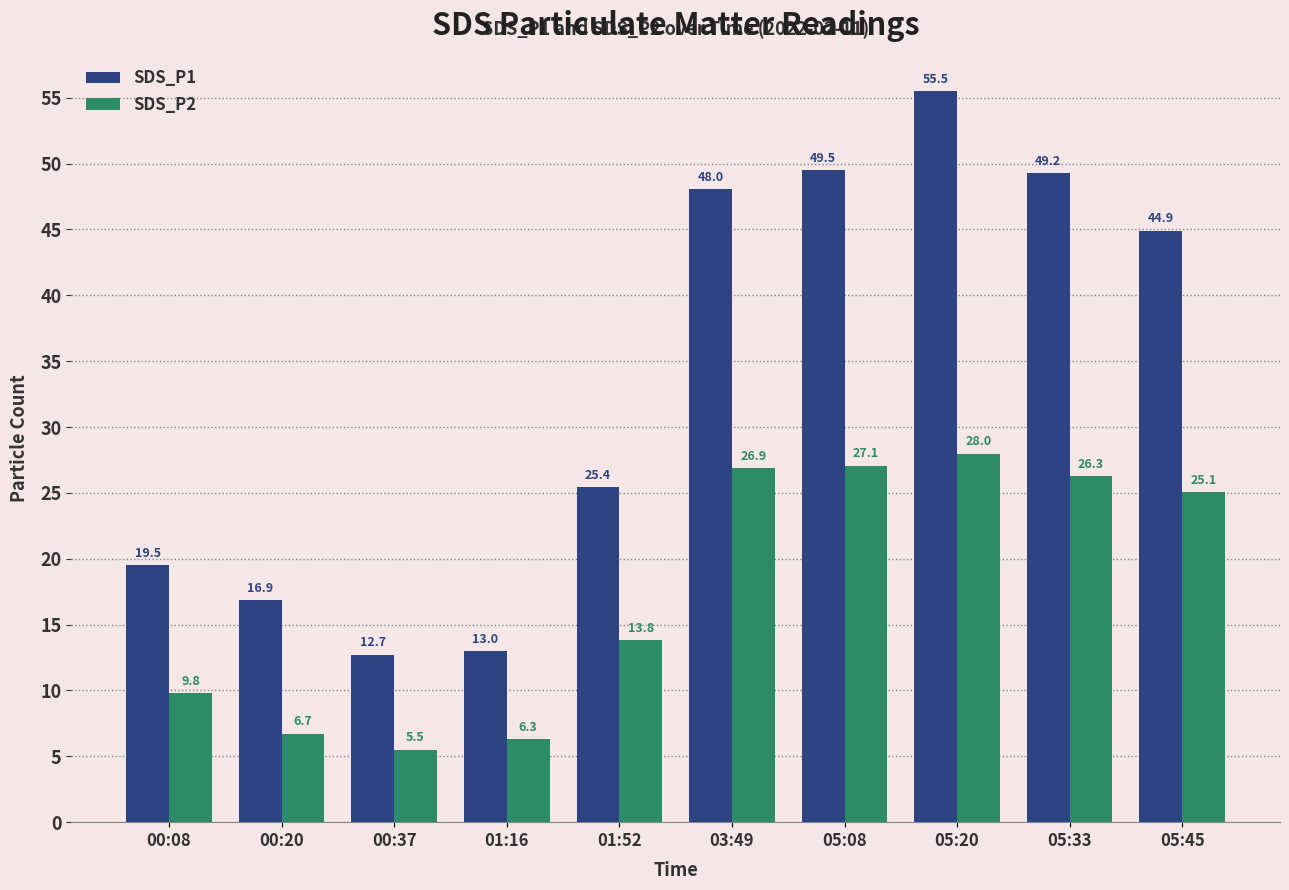

Is the value of SDS_P1 at 01:52 greater than the value of SDS_P2 at 00:08?

Yes